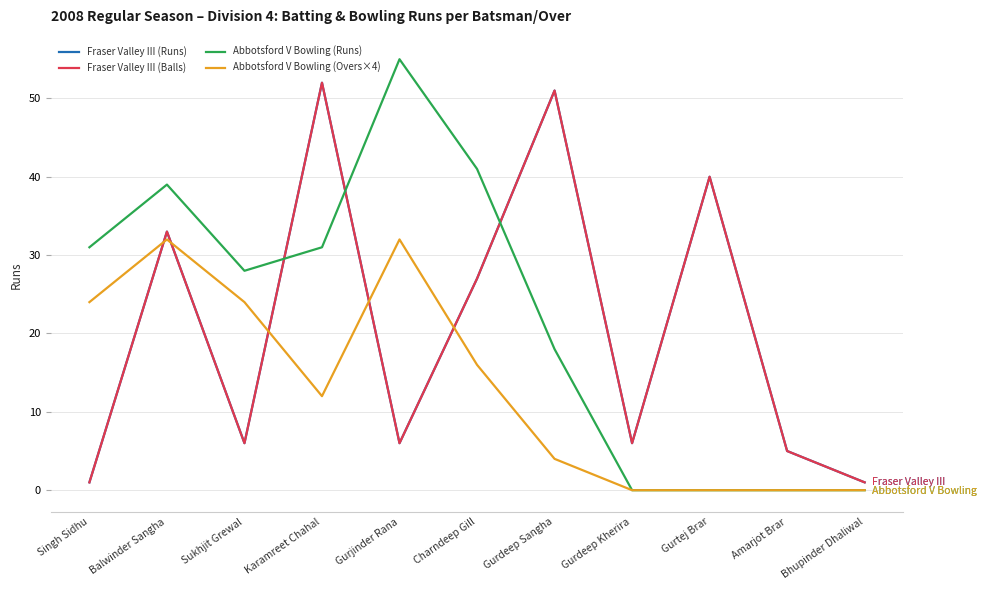

Does the chart have visible grid lines?

Yes